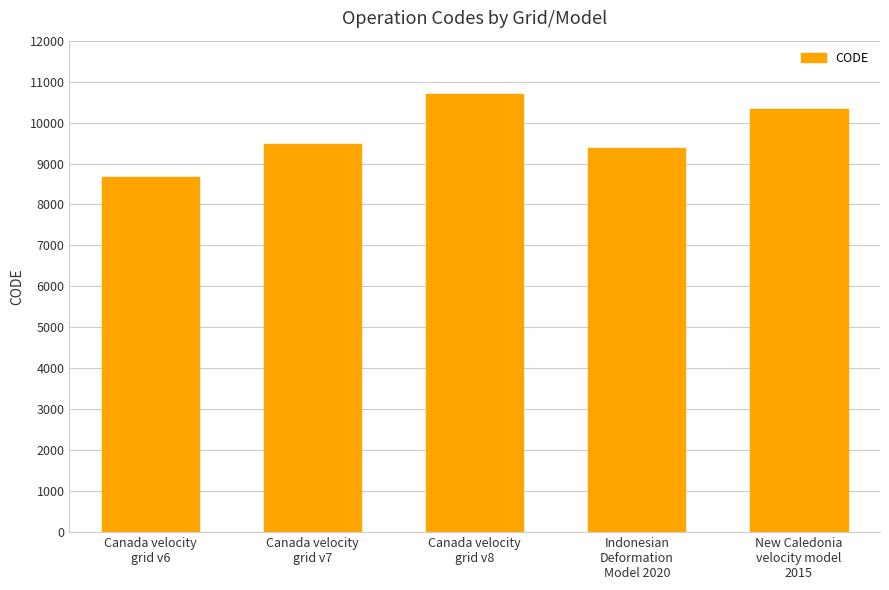

Reading left to right, list all the values displayed in this chart.

8676	9483	10707	9375	10323